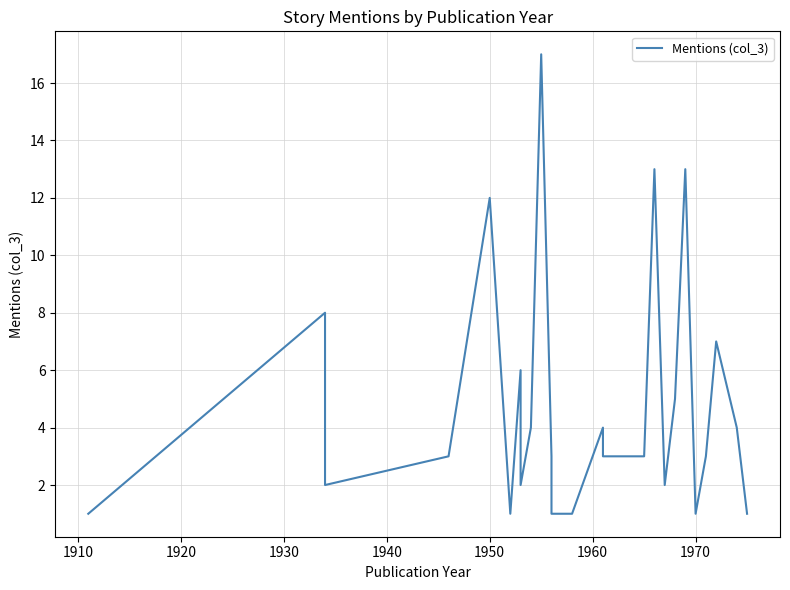

How many interior local peaks (higher than both neighbors) does the data have?

8